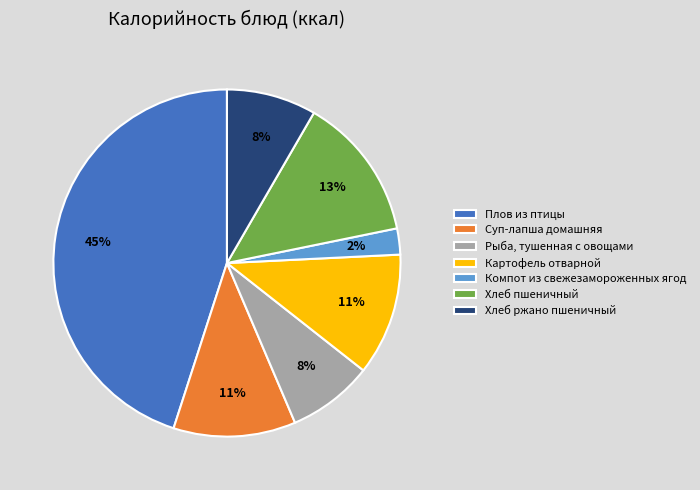

Combined, do Компот из свежезамороженных ягод and Суп-лапша домашняя account for over 50%?

No